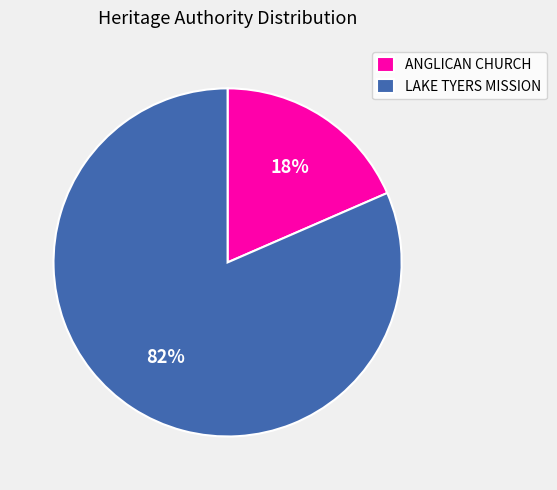

Which has a higher value, LAKE TYERS MISSION or ANGLICAN CHURCH?

LAKE TYERS MISSION